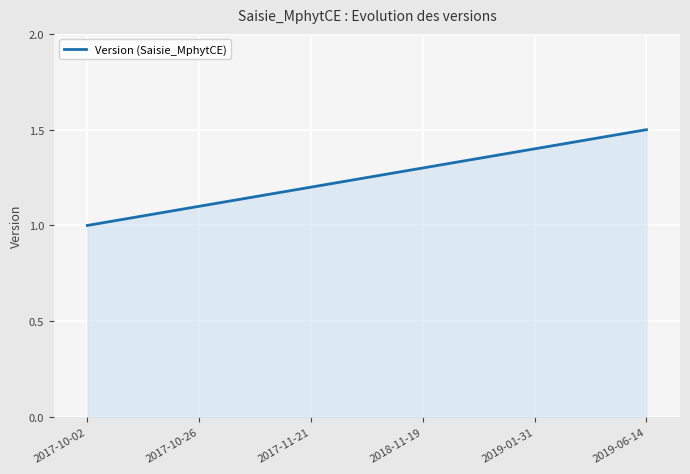

Is it true that the value at 2017-10-02 is 1.0?

True